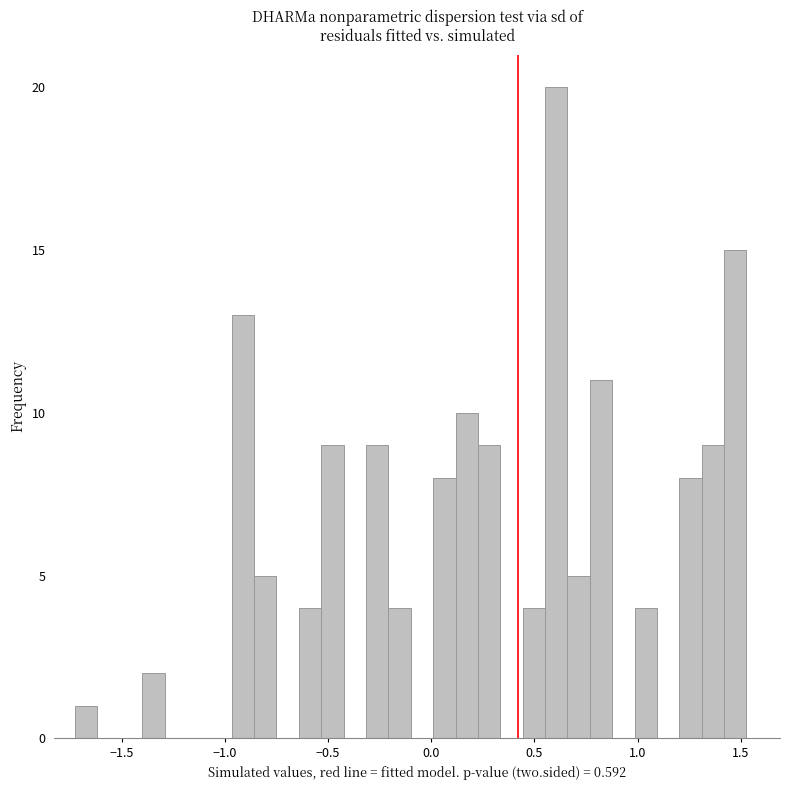

Read against the x-axis, roughly where is the centre of the tallest bar?

0.60